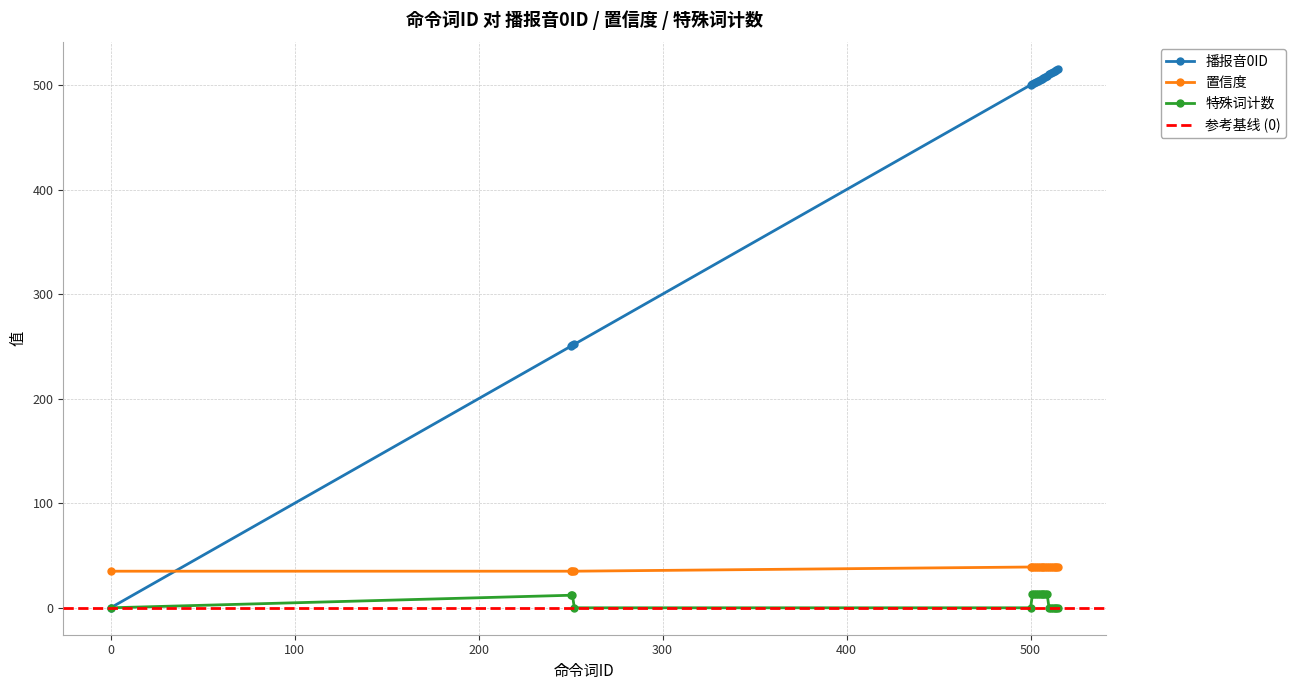

Which series has the largest total across all categories?

播报音0ID